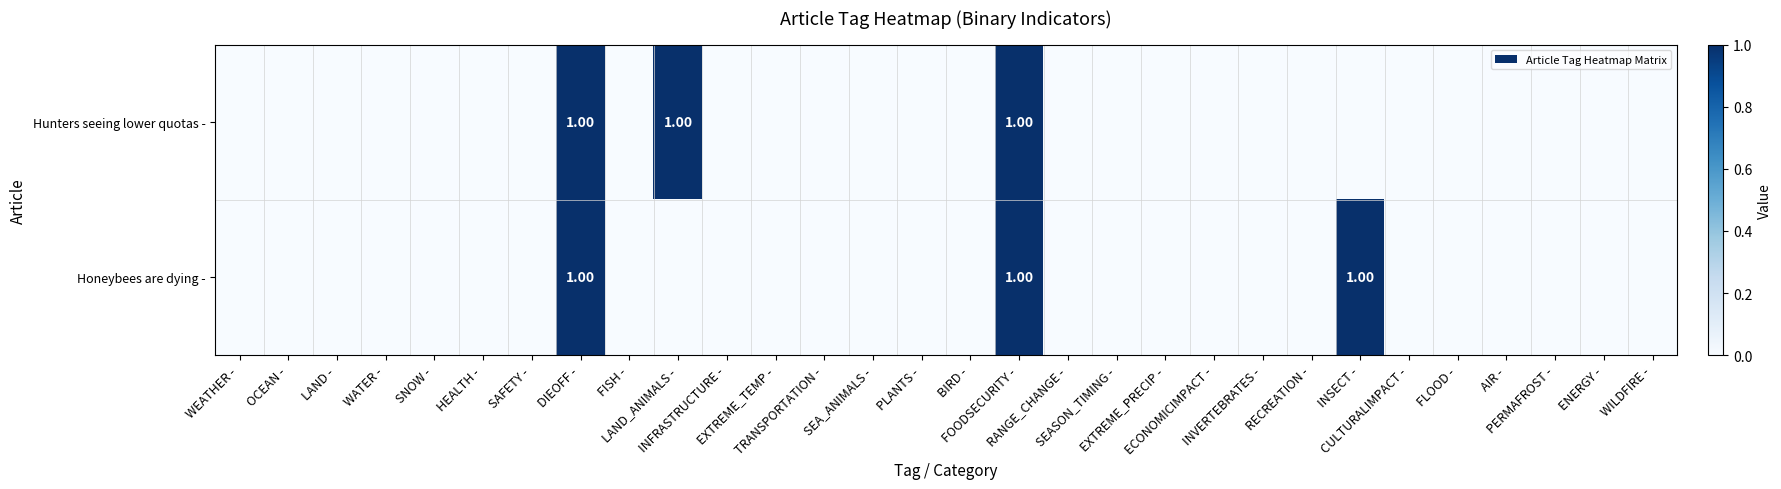

At which category does the chart reach its peak across all series?

DIEOFF -